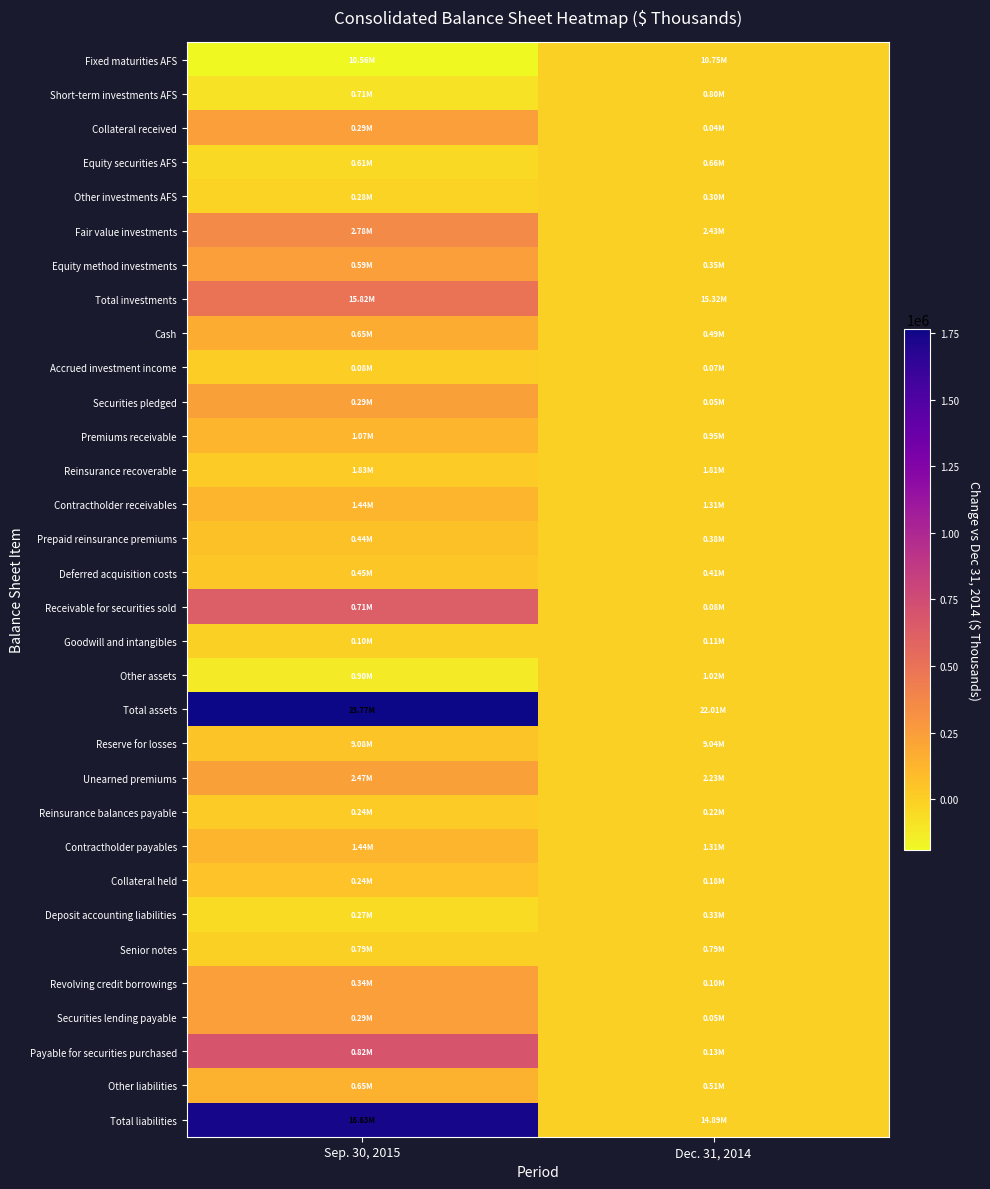

At which category is the sum across all series the highest?

Sep. 30, 2015